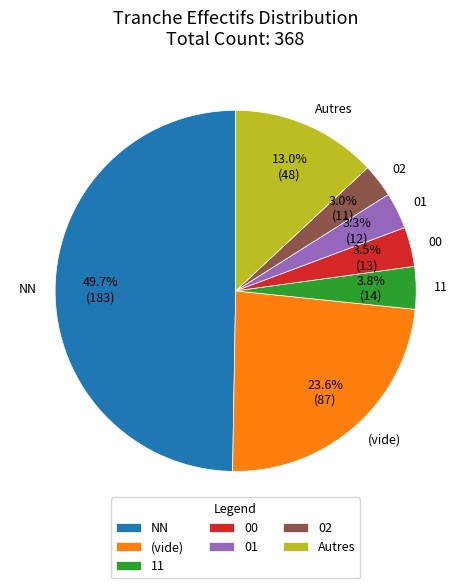

Does (vide) account for over 50% of the chart?

No